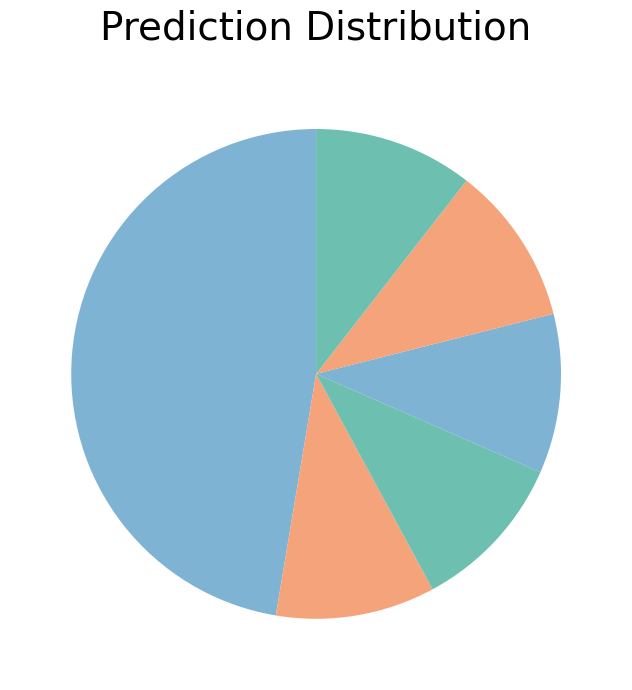

How many slices are in this pie chart?

6